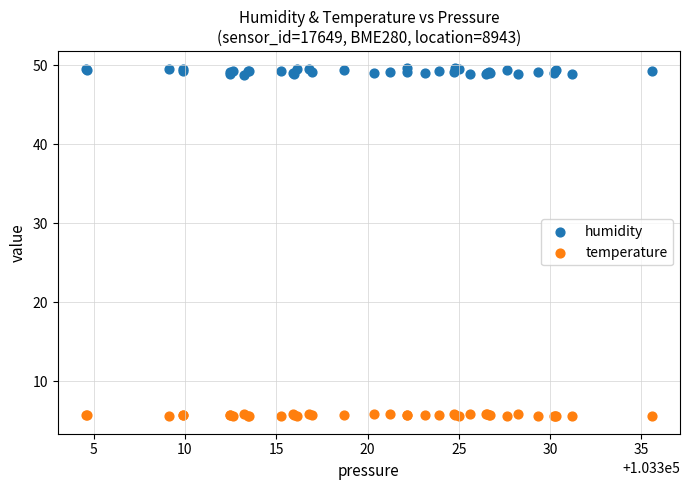

Which series has the largest Y range (max minus min)?

humidity